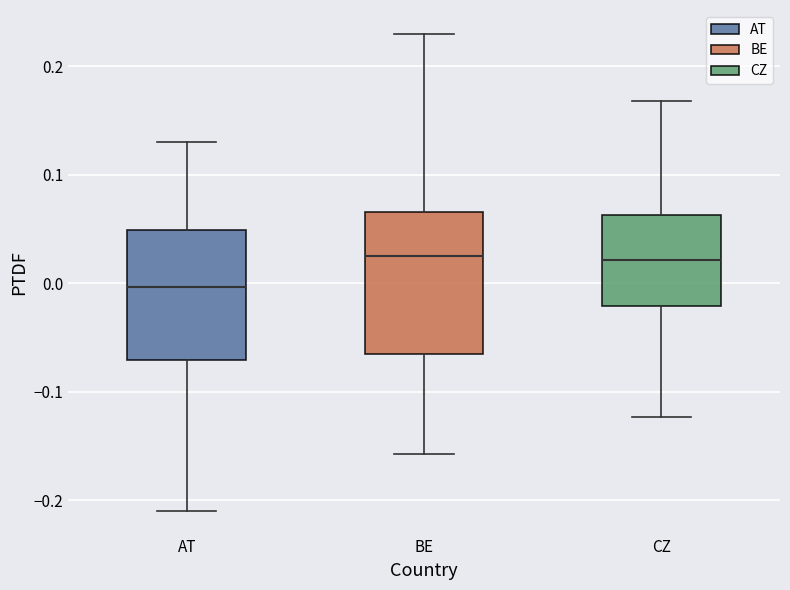

Where is the upper edge of the box for BE on the y-axis? The values are not printed on the chart, so give them approximately, as read against the axis.

0.07